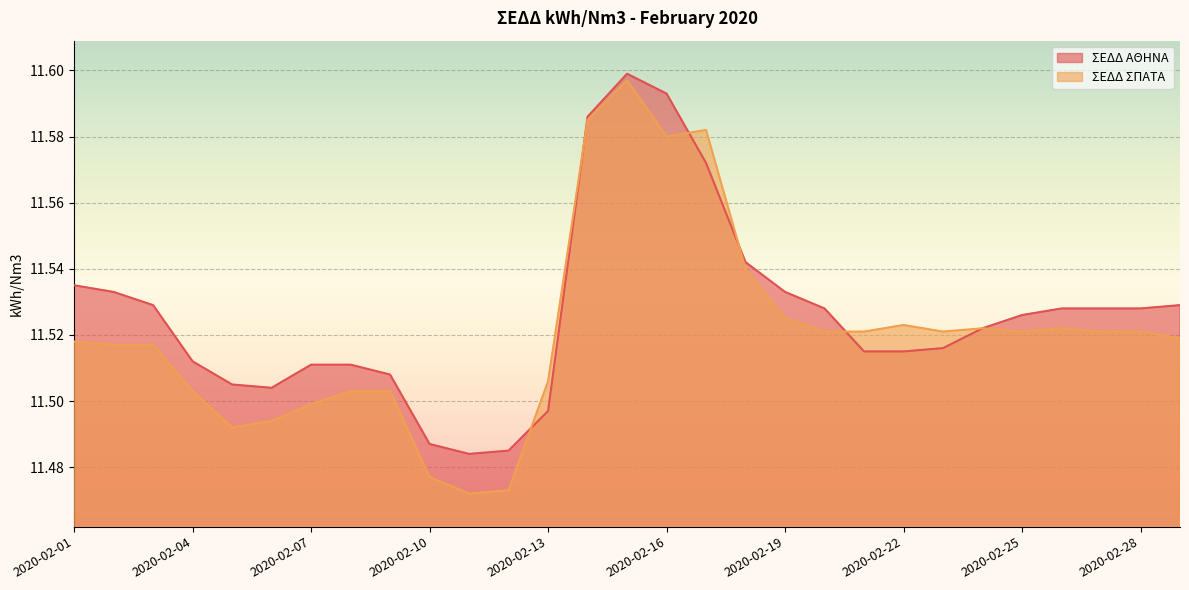

List the series in order of their overall mean, highest first.

ΣΕΔΔ ΑΘΗΝΑ, ΣΕΔΔ ΣΠΑΤΑ